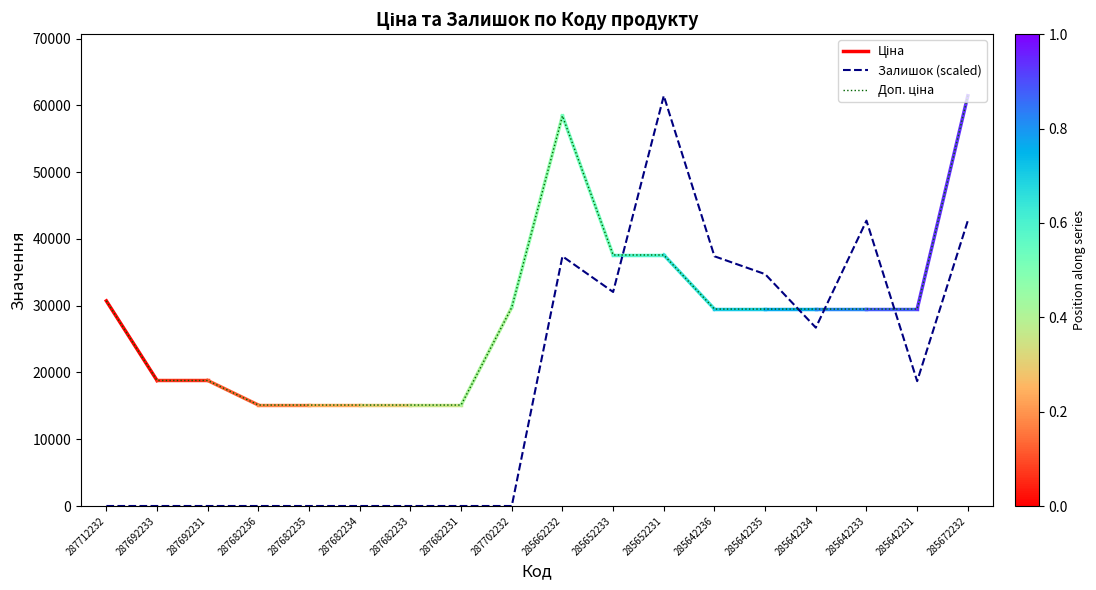

What is the difference between the Ціна values at 287692231 and 287702232?

10950.4